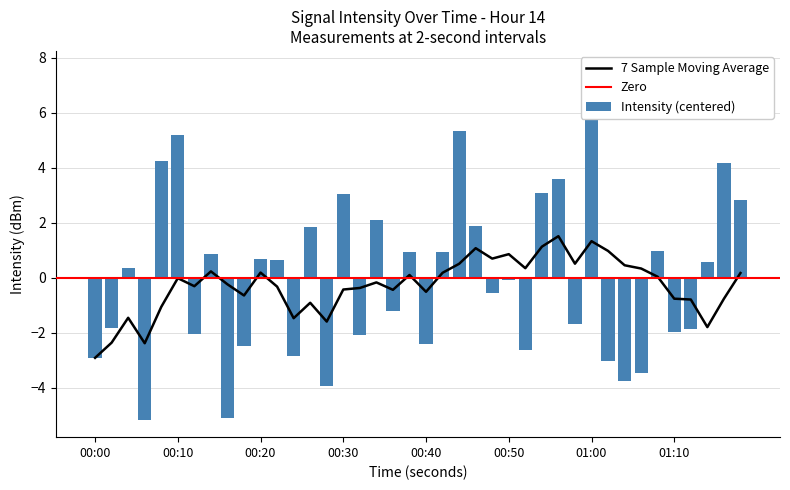

What is the difference between the values at 27 and 18?

4.3